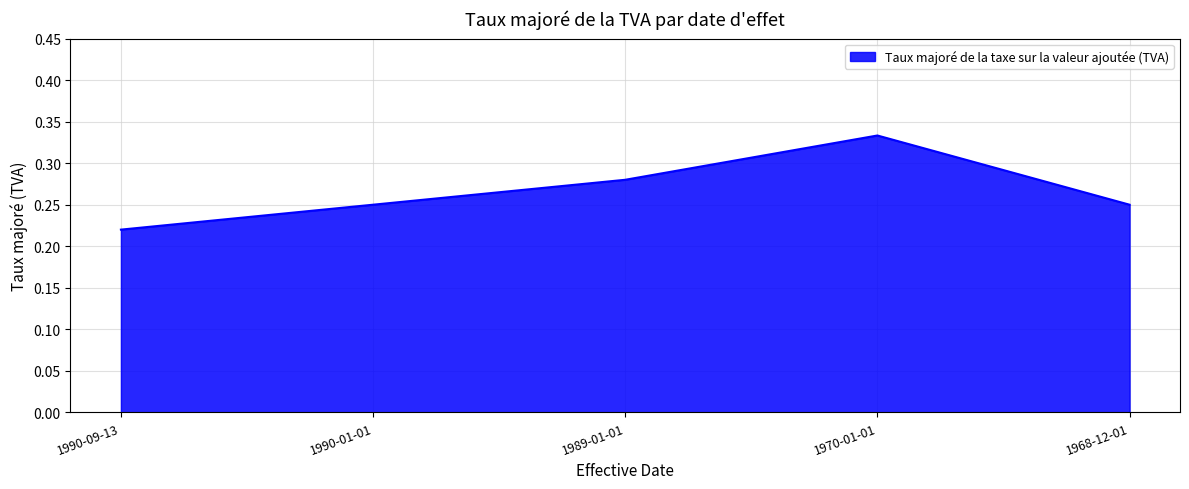

How many values are between 0 and 1?

5